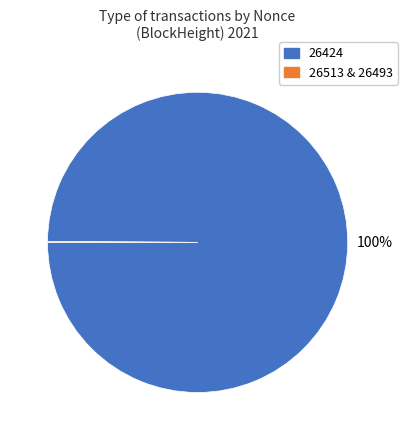

To the nearest percent, what is the average slice percentage?

50%